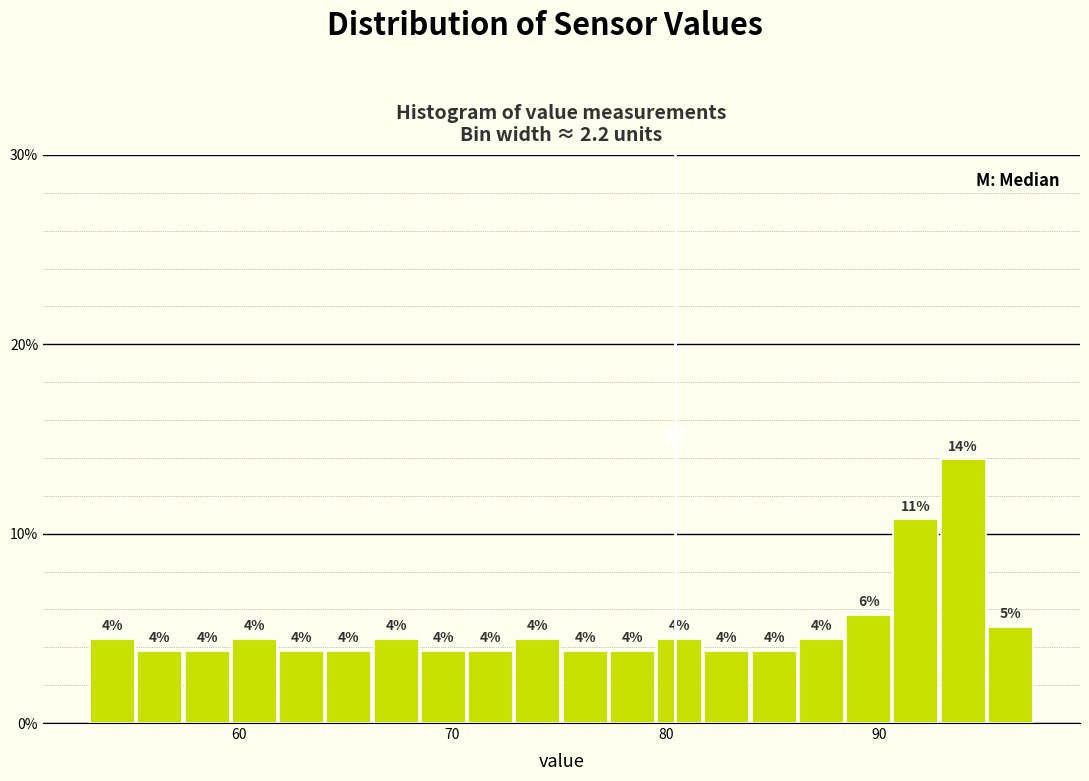

Read against the x-axis, roughly where is the centre of the tallest bar?

94